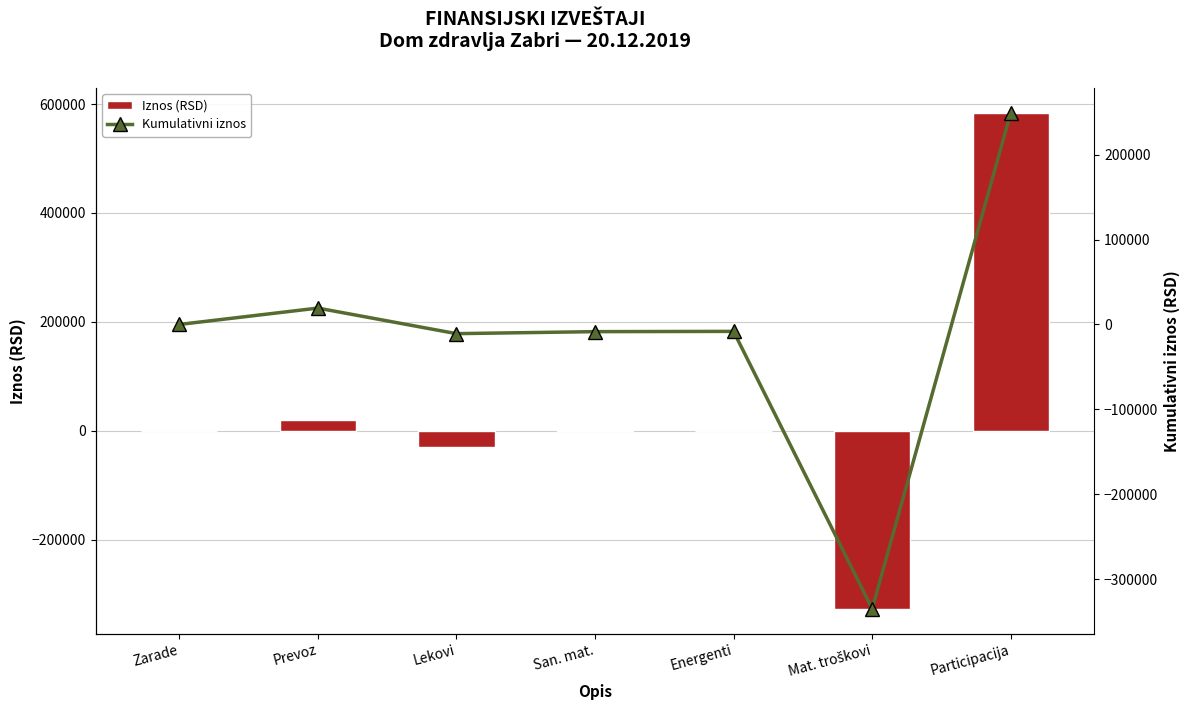

Reading right to left, what are all the values shown in this chart?

Iznos (RSD): 583898.3	-326541.1	310.1	2355.8	-30083.7	19279.0	0.0
Kumulativni iznos: 249218.5	-334679.8	-8138.7	-8448.9	-10804.7	19279.0	0.0